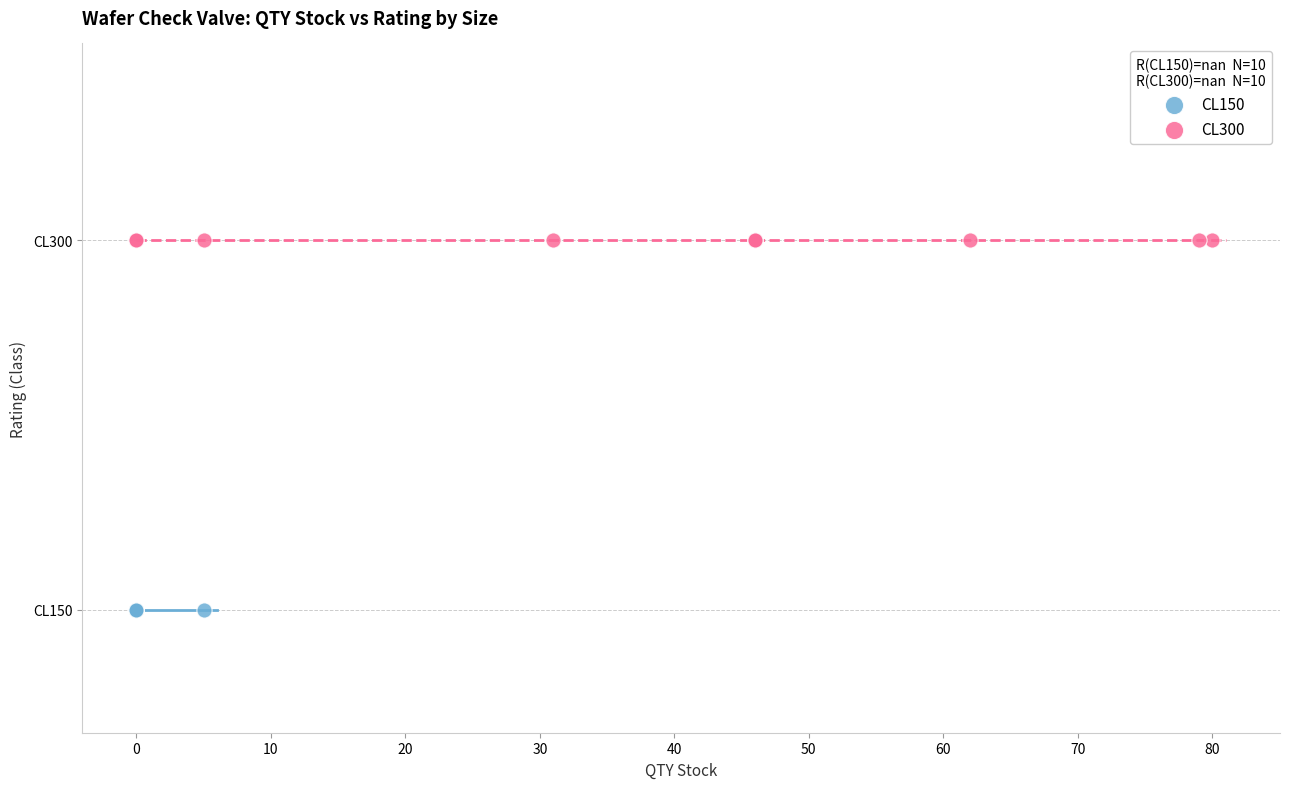

Which series contains the highest Y value?

CL300